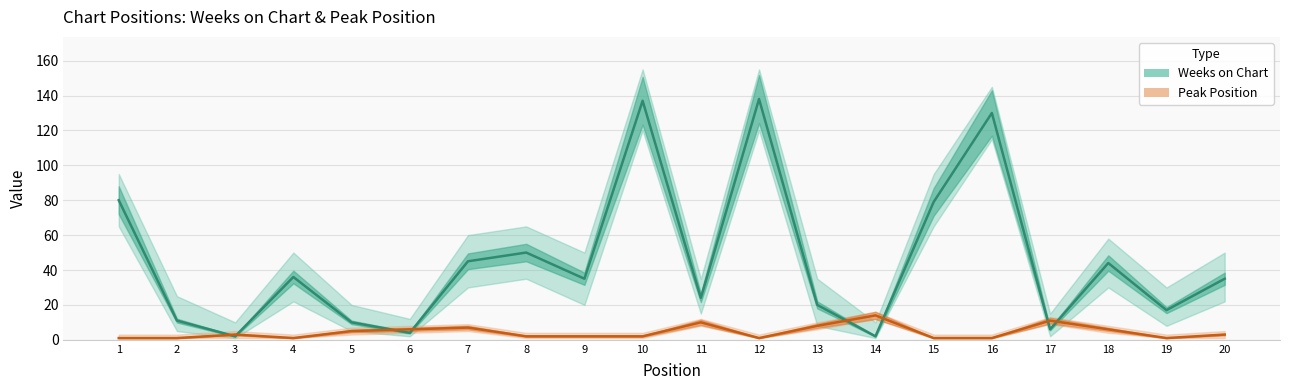

At which category is the sum across all series the highest?

10